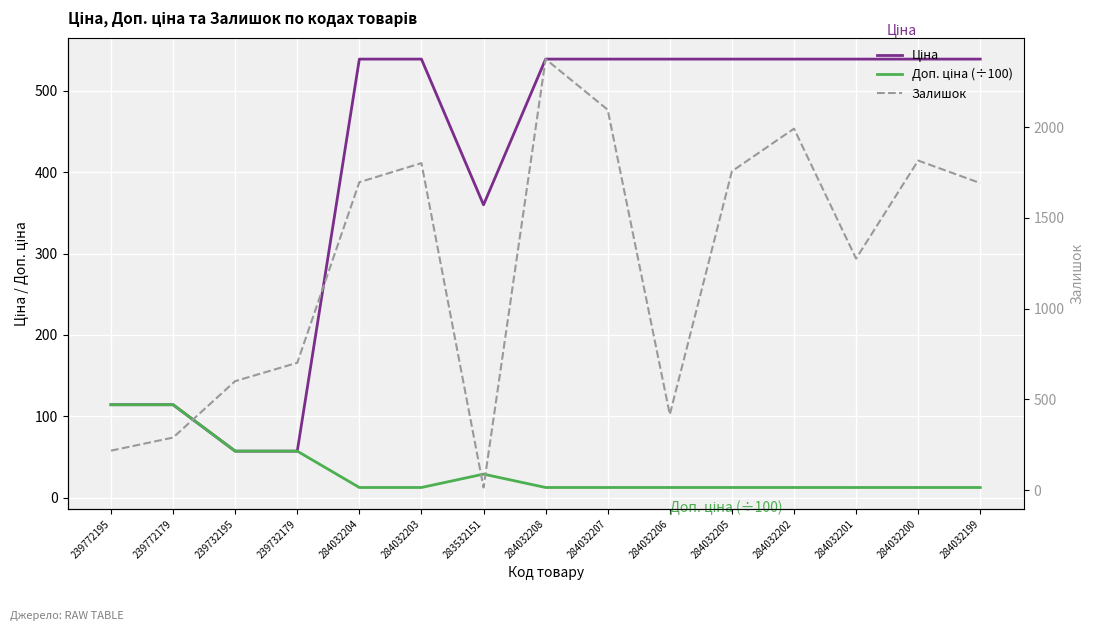

What is the difference between the second highest and second lowest values in the Доп. ціна (÷100) series?

101.7